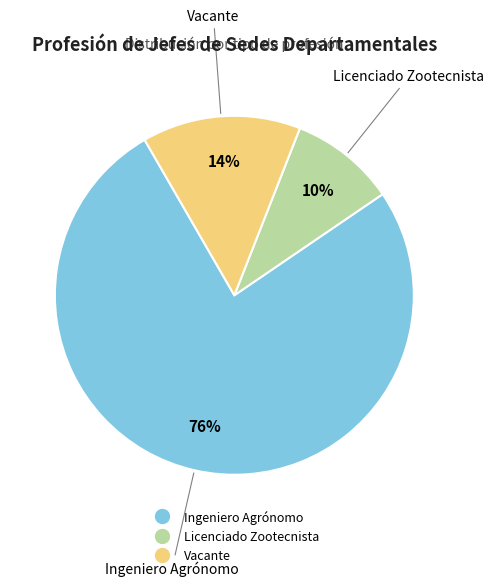

What percentage is the Vacante slice, to the nearest percent?

14%